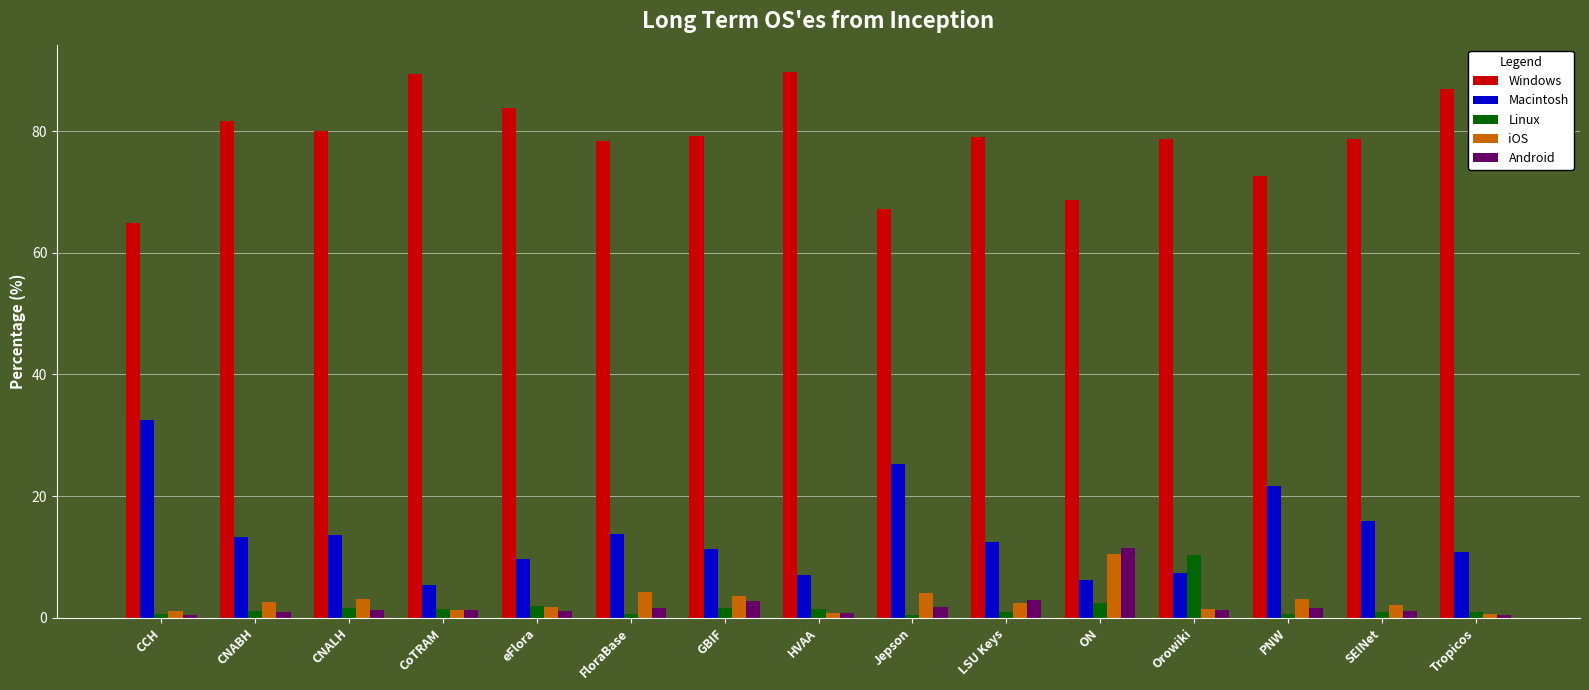

What are all the series names shown in the legend?

Windows, Macintosh, Linux, iOS, Android